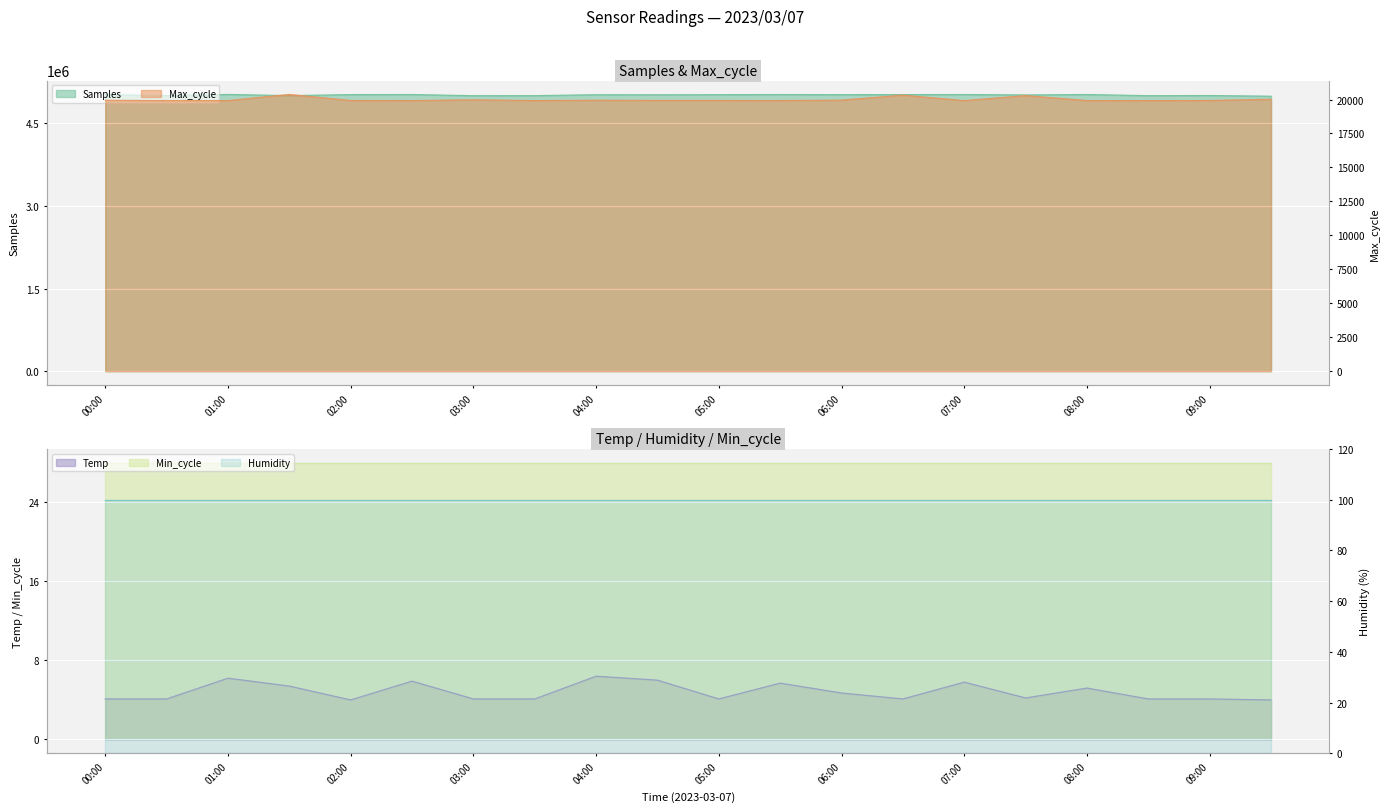

Which has a higher value, 05:30 or 02:00?

05:30